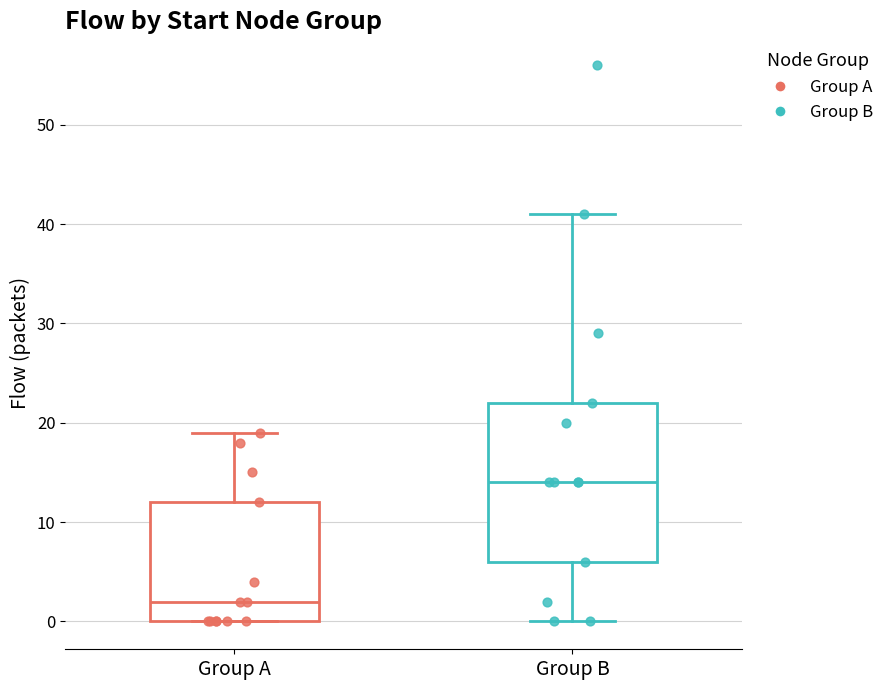

Where does the median line of the box for Group B sit on the y-axis? The values are not printed on the chart, so give them approximately, as read against the axis.

14